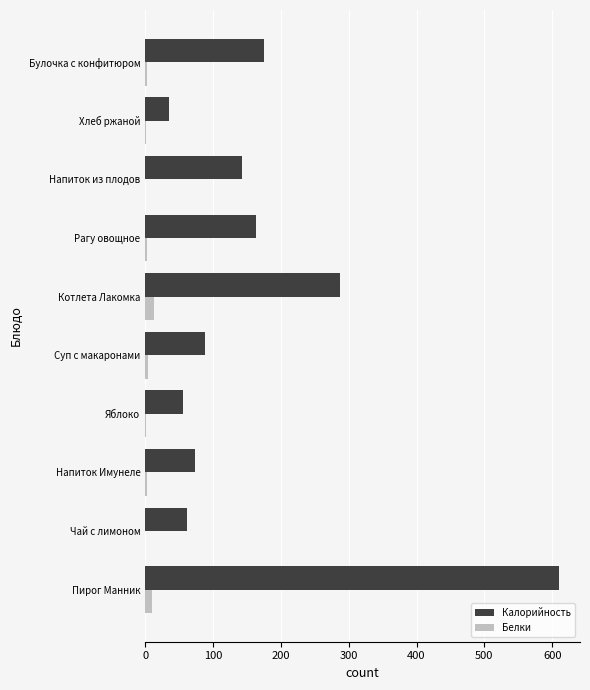

Which series has the largest total across all categories?

Калорийность